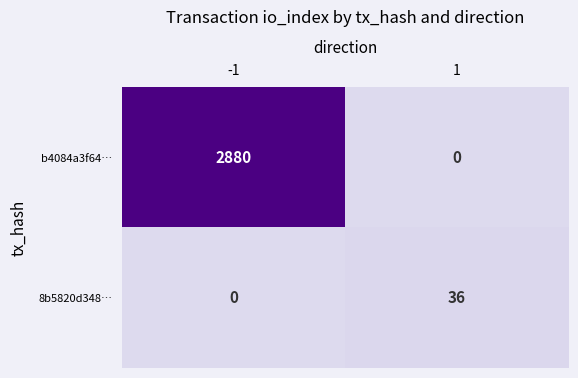

The b4084a3f64… series shows 4890 at -1. True or false?

False